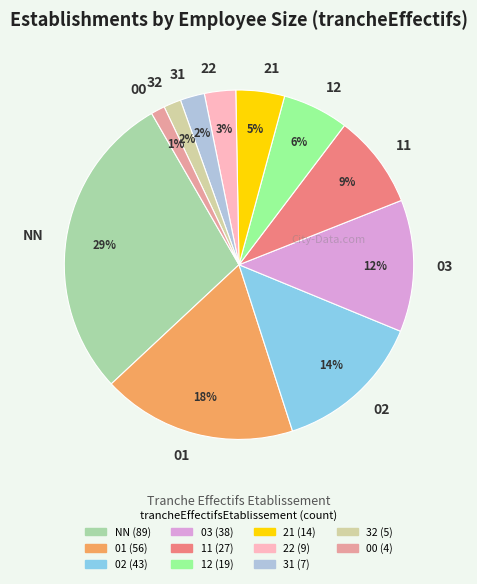

Does NN account for over 50% of the chart?

No